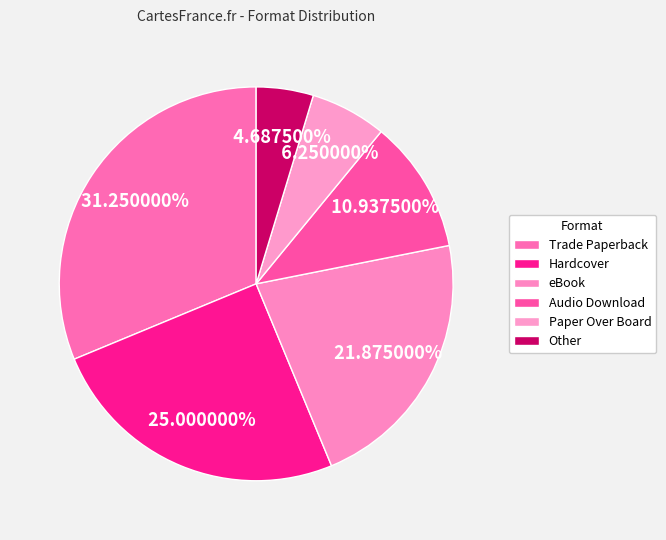

To the nearest percent, what is the difference between the largest and smallest slice percentages?

27%